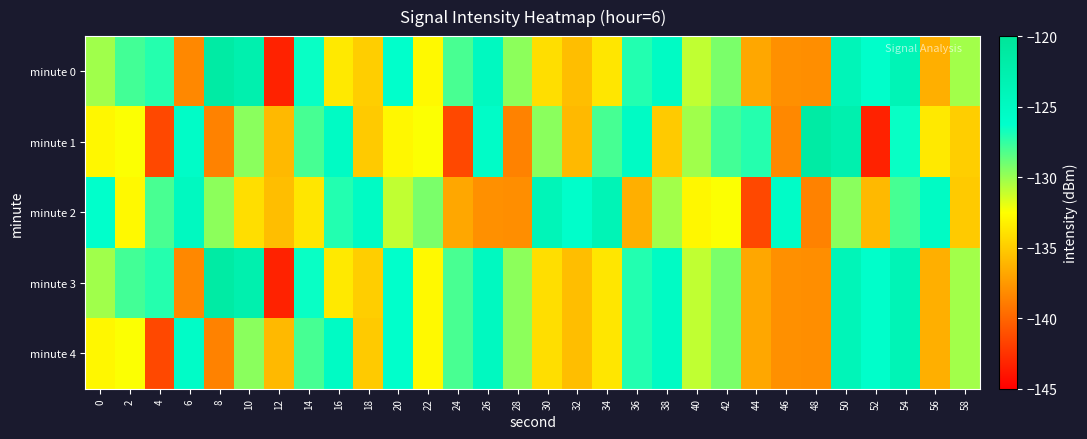

What is the maximum value shown in the chart?

-121.4